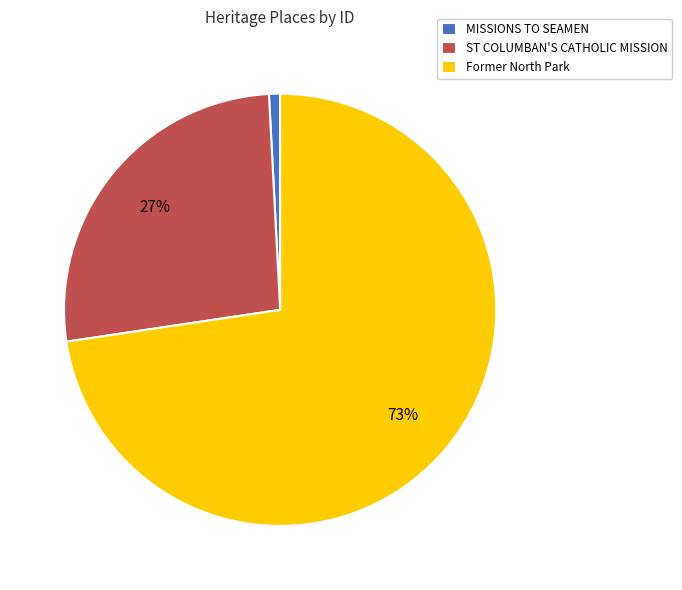

Rank the categories by value from highest to lowest.

Former North Park, ST COLUMBAN'S CATHOLIC MISSION, MISSIONS TO SEAMEN